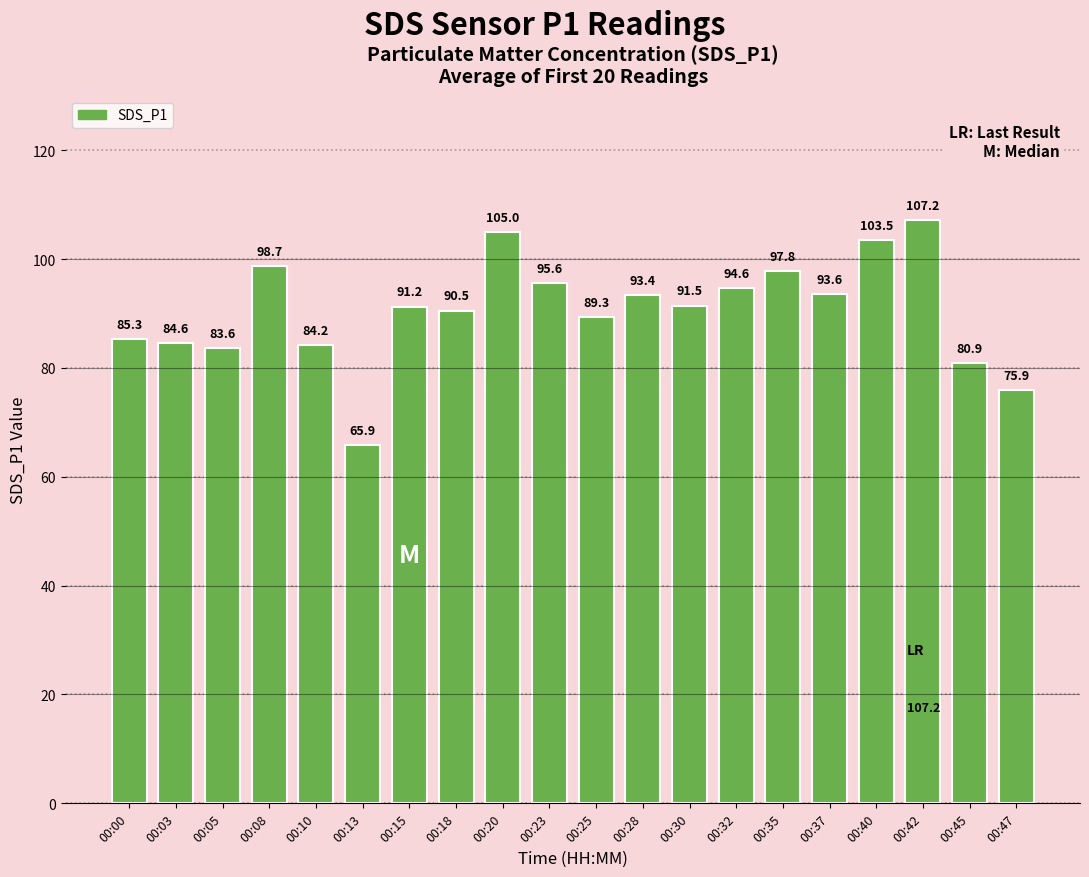

What is the difference between the second highest and second lowest values?

29.1